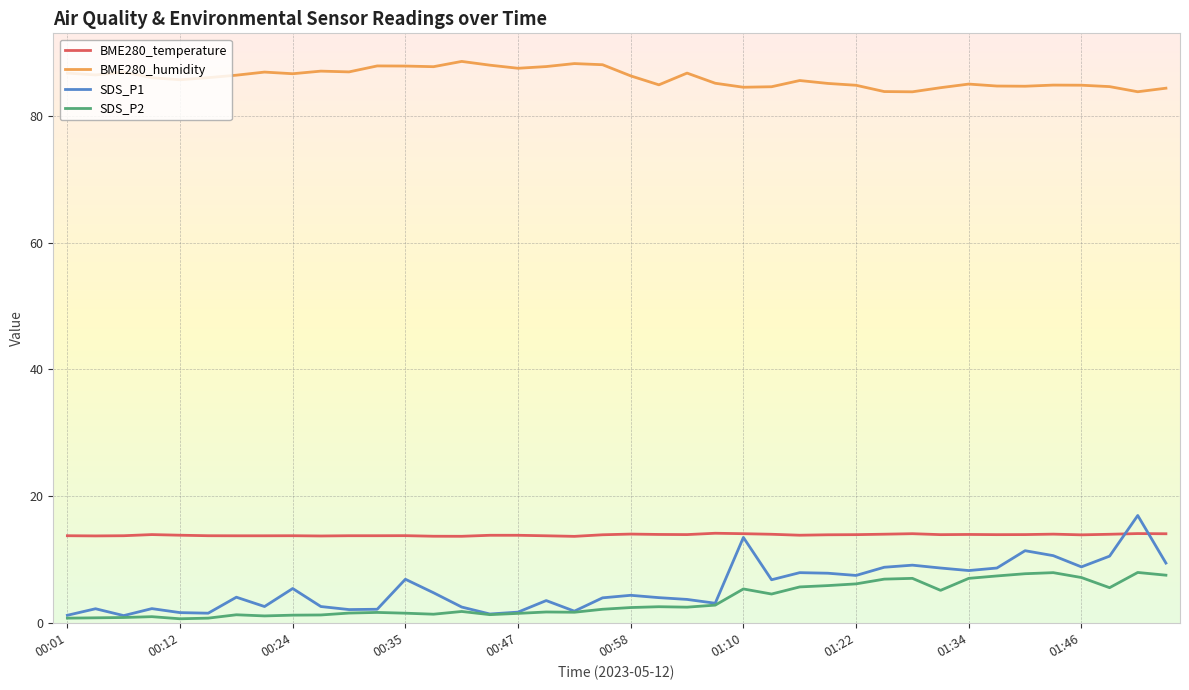

True or false: BME280_temperature and SDS_P2 intersect in this chart.

False